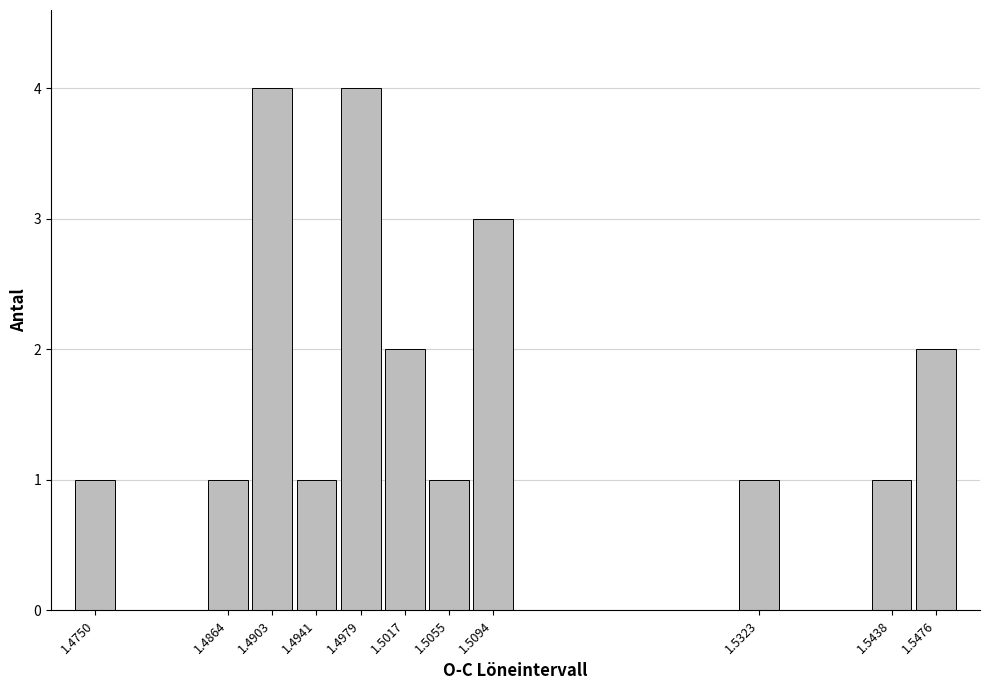

Reading left to right, list all the values displayed in this chart.

1.4750=1	1.4864=1	1.4903=4	1.4941=1	1.4979=4	1.5017=2	1.5055=1	1.5094=3	1.5323=1	1.5438=1	1.5476=2